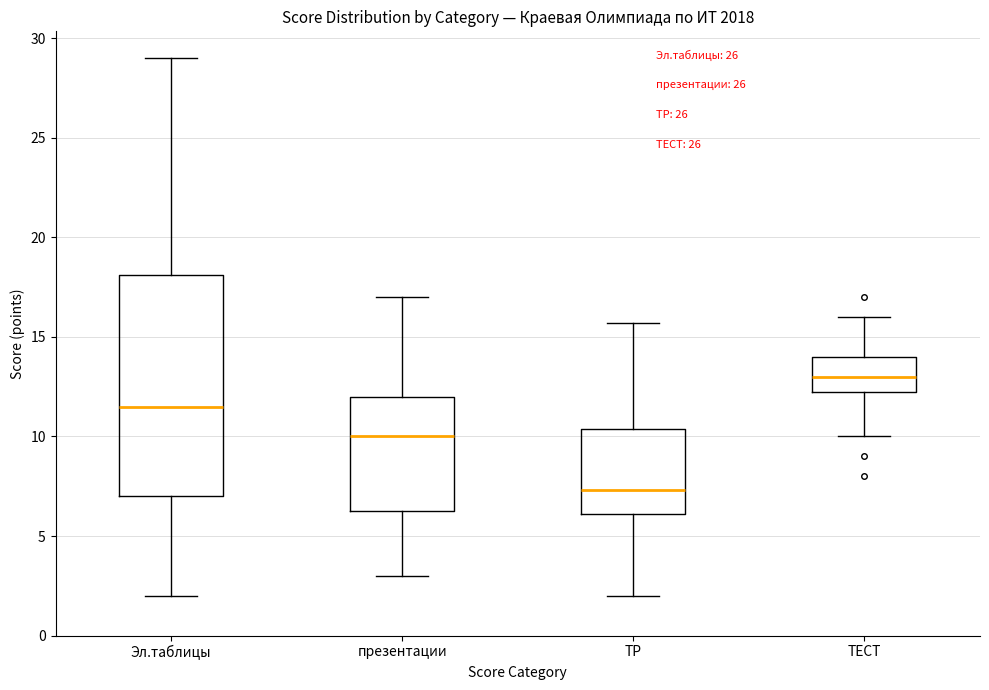

Where does the lower whisker of the box for Эл.таблицы end on the y-axis? The values are not printed on the chart, so give them approximately, as read against the axis.

2.0